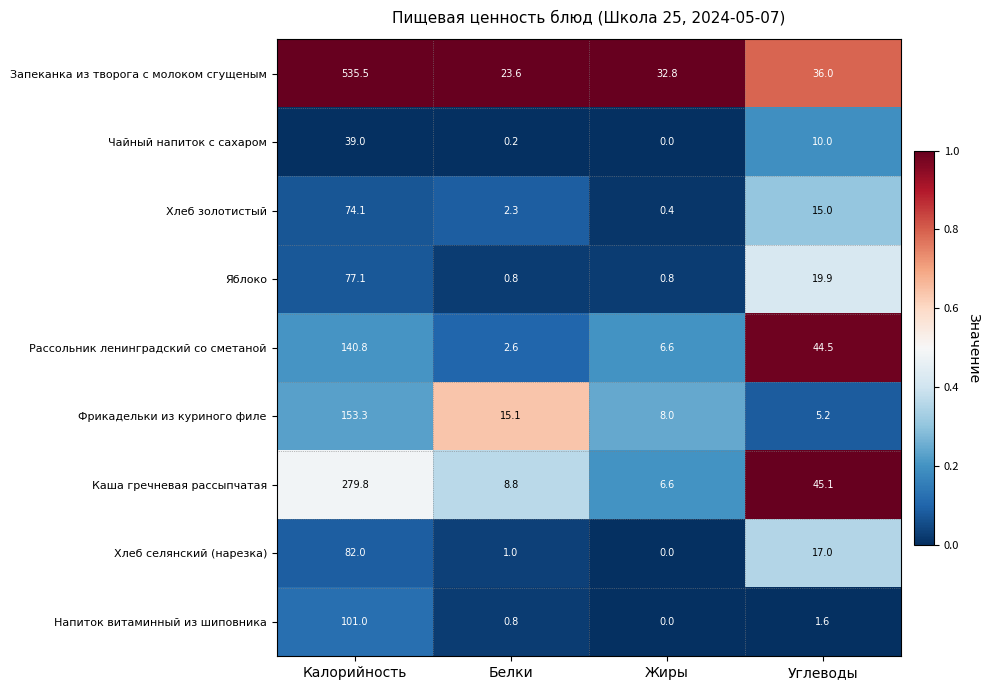

True or false: Хлеб золотистый has a value of 74.1 at Калорийность.

True